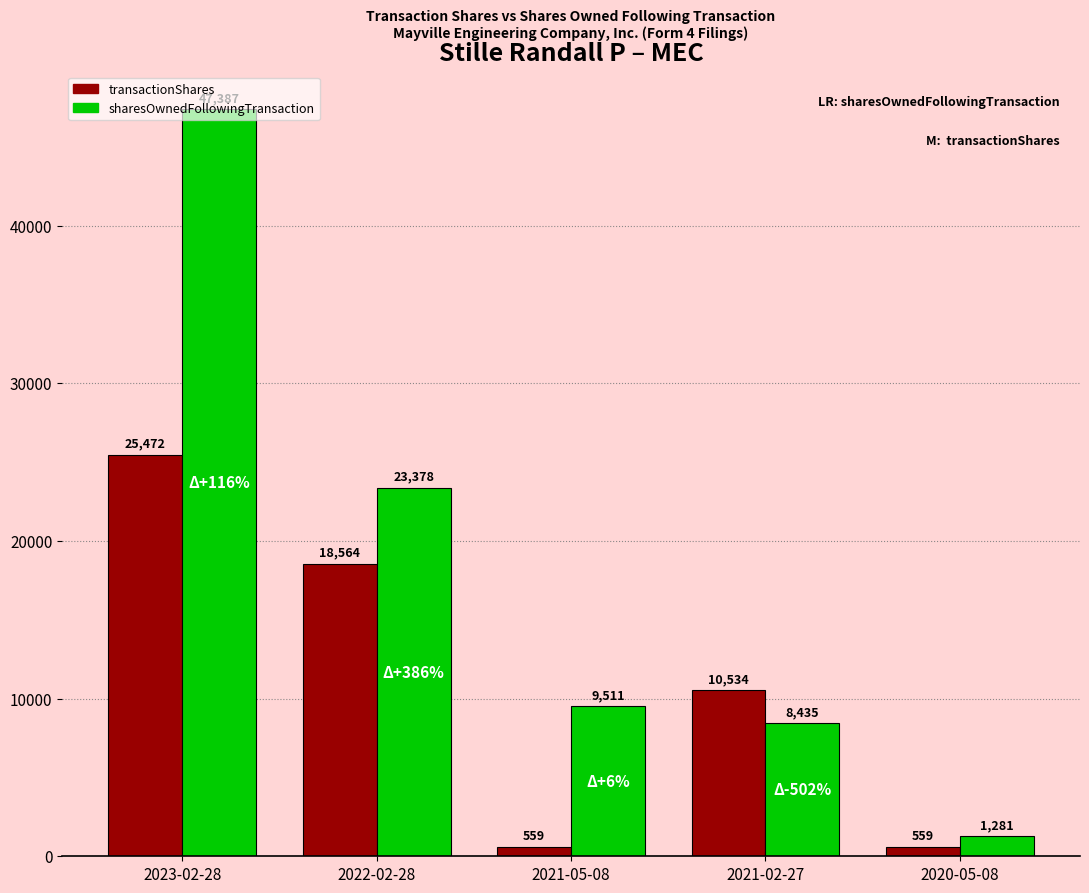

What are all the series names shown in the legend?

transactionShares, sharesOwnedFollowingTransaction